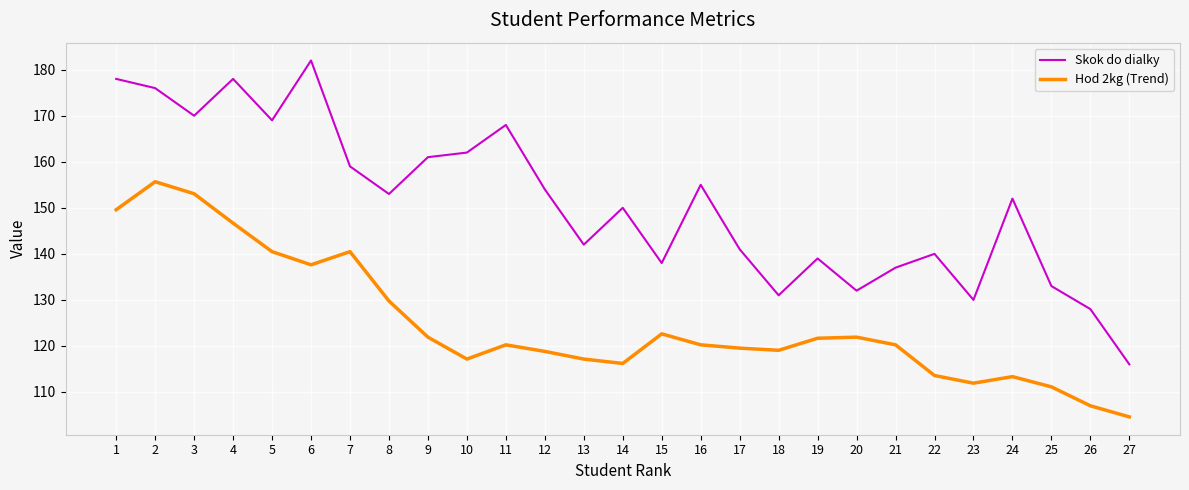

At which label is Hod 2kg (Trend) closest to 130?

8